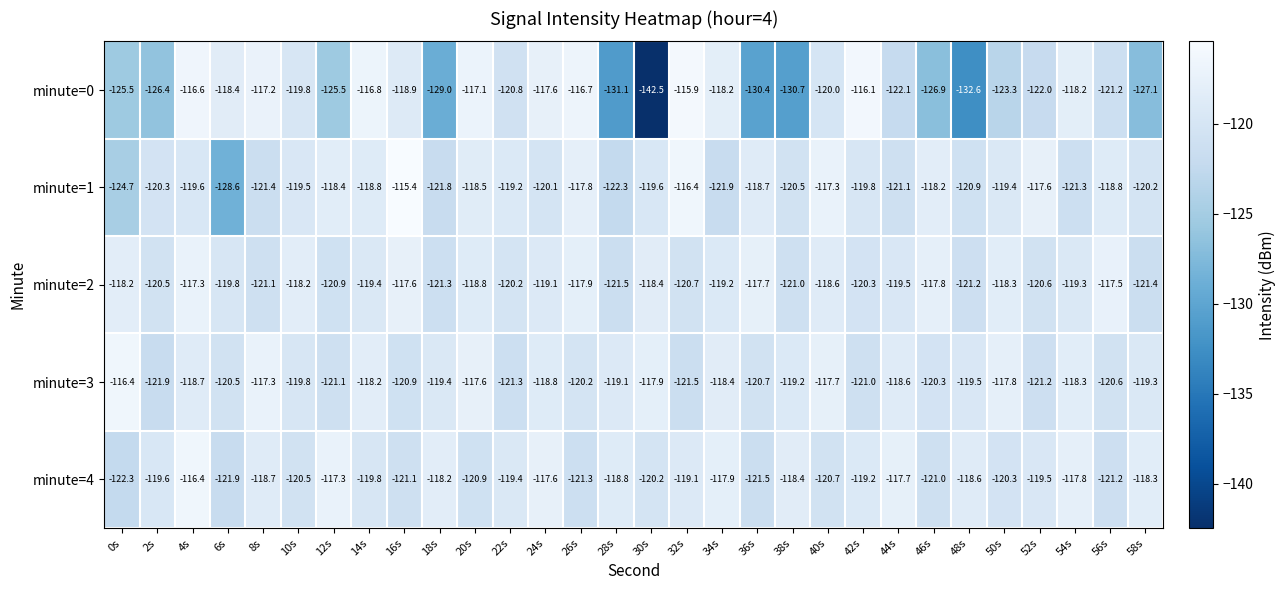

At which label does minute=0 first exceed -120?

4s